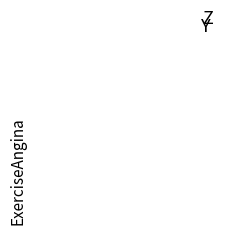

Is there a majority slice in this chart?

Yes